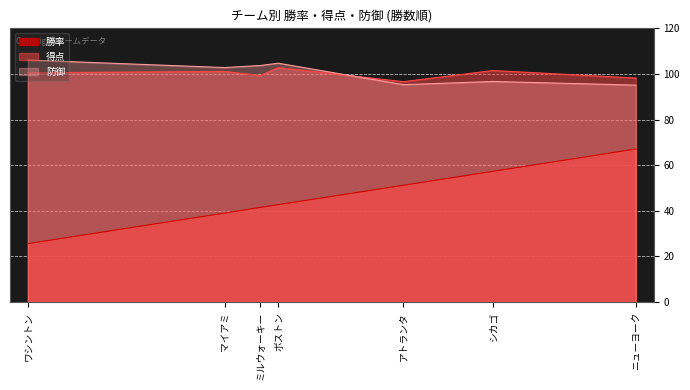

What is the maximum value for 防御?

106.1